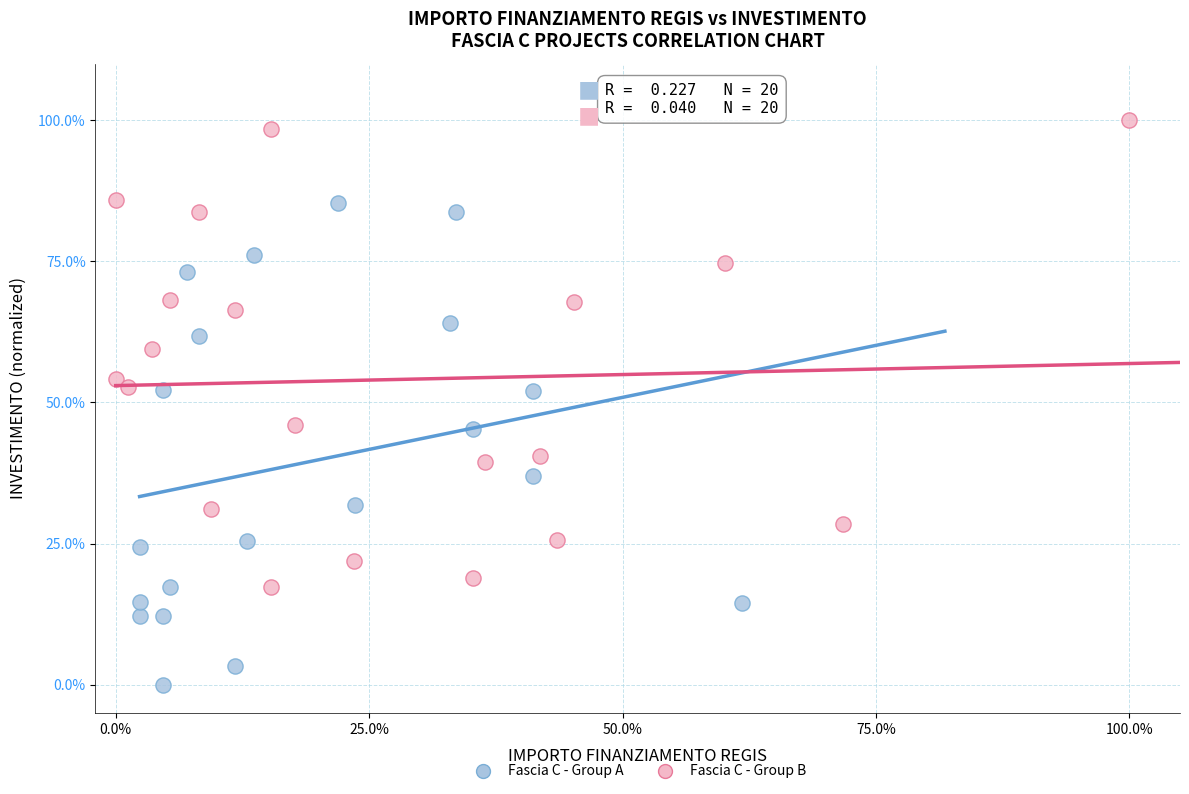

Which series reaches the minimum Y coordinate?

Fascia C - Group A